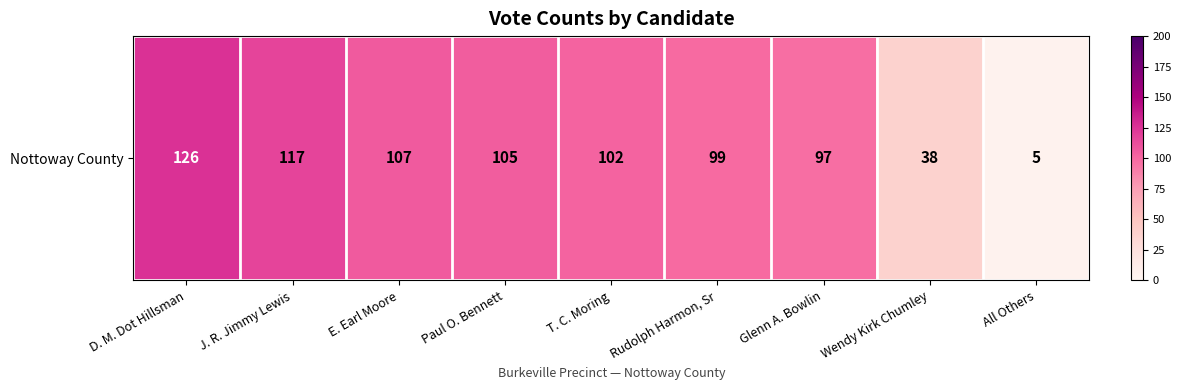

List the labels in order of value, smallest first.

All Others, Wendy Kirk Chumley, Glenn A. Bowlin, Rudolph Harmon, Sr, T. C. Moring, Paul O. Bennett, E. Earl Moore, J. R. Jimmy Lewis, D. M. Dot Hillsman